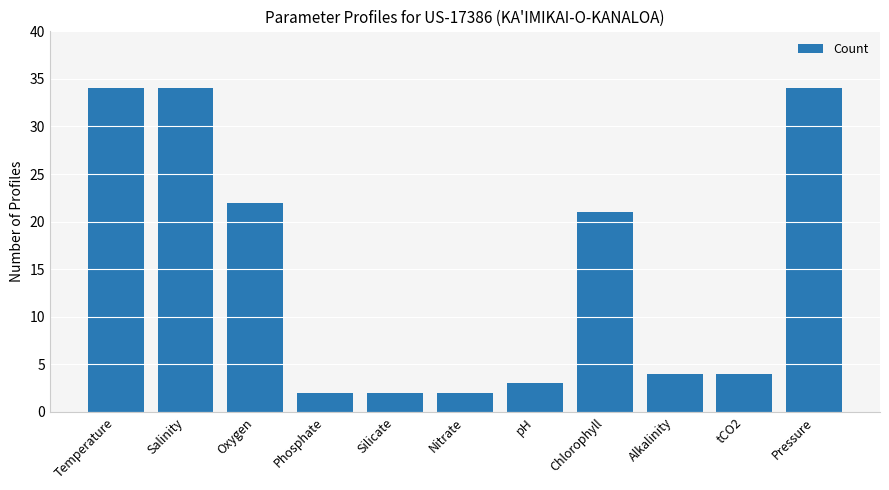

What is the difference between the values at Silicate and pH?

1